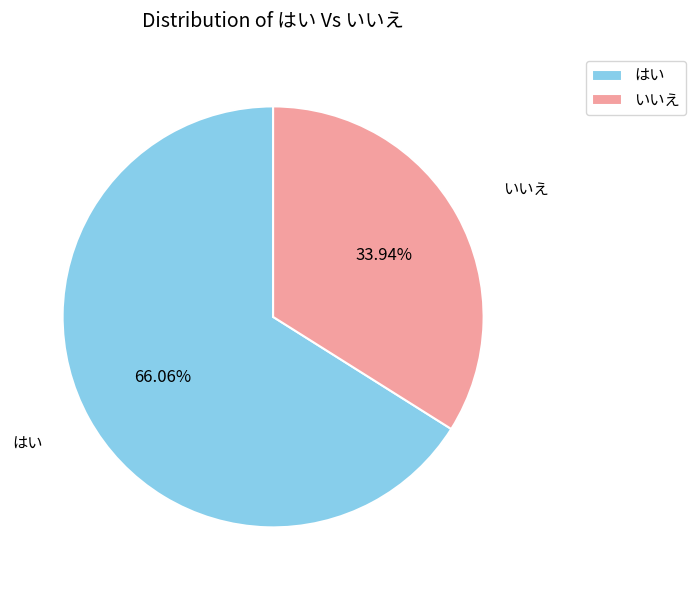

Does いいえ represent more than half of the total?

No